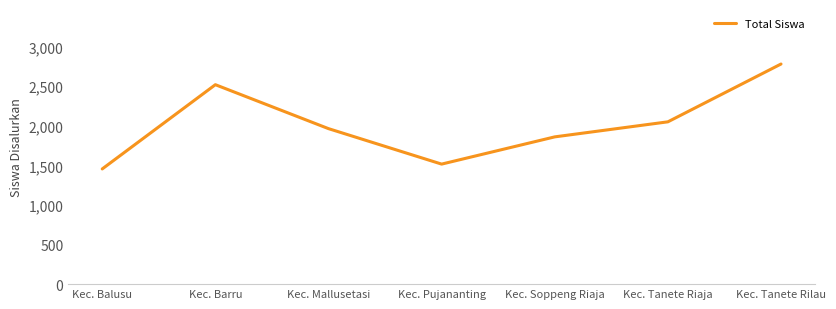

Where is the data nearest to the value 2117?

Kec. Tanete Riaja